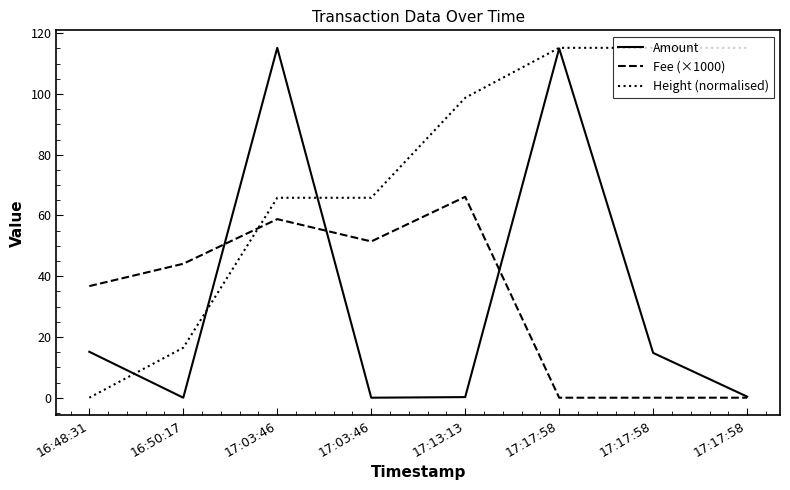

What are all the series names shown in the legend?

Amount, Fee (×1000), Height (normalised)